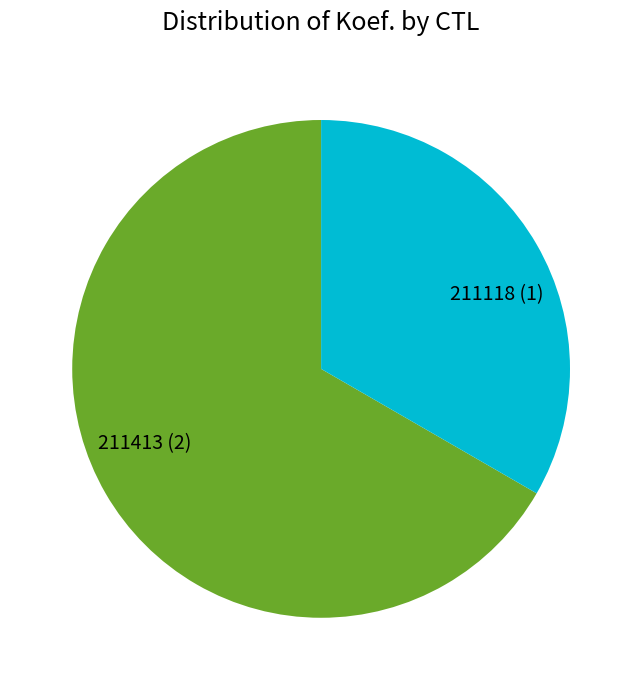

Which slice is the largest?

211413